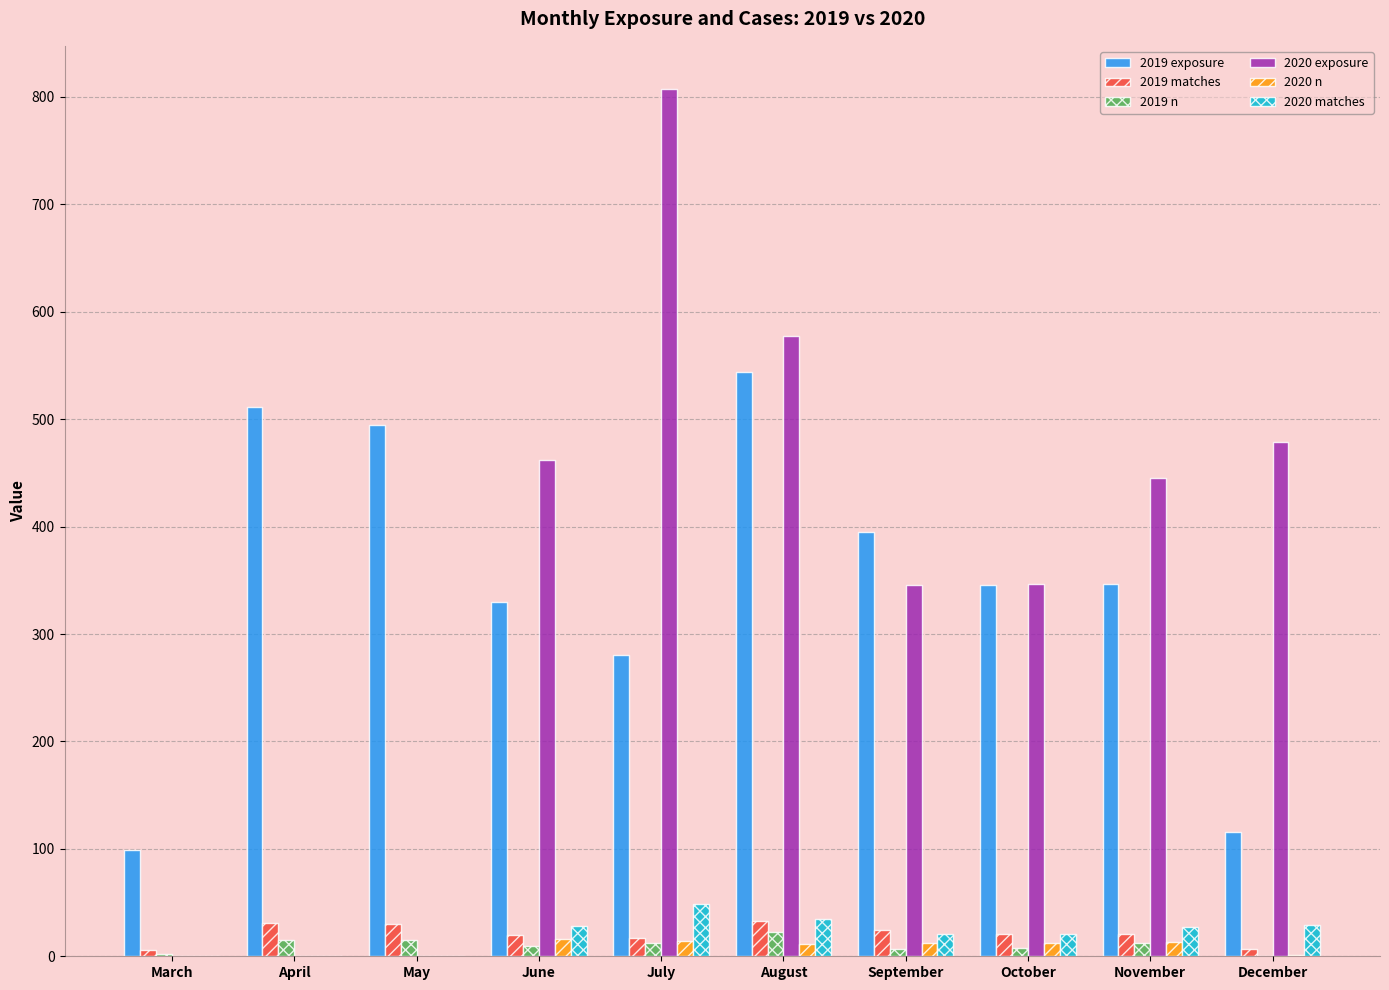

Which series changed the most between March and April?

2019 exposure